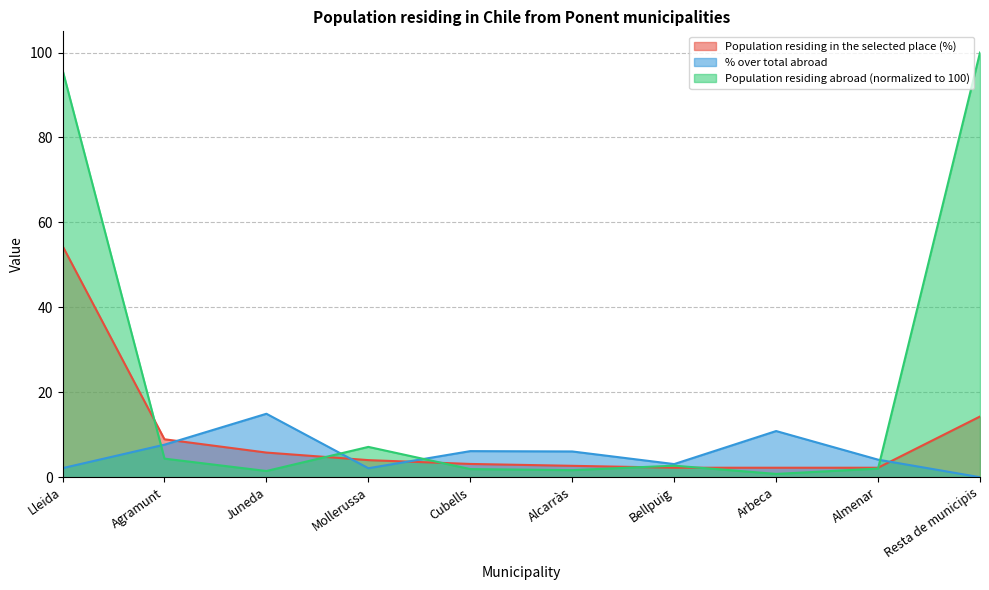

How many times do Population residing abroad and Population residing in the selected place (%) cross each other?

6